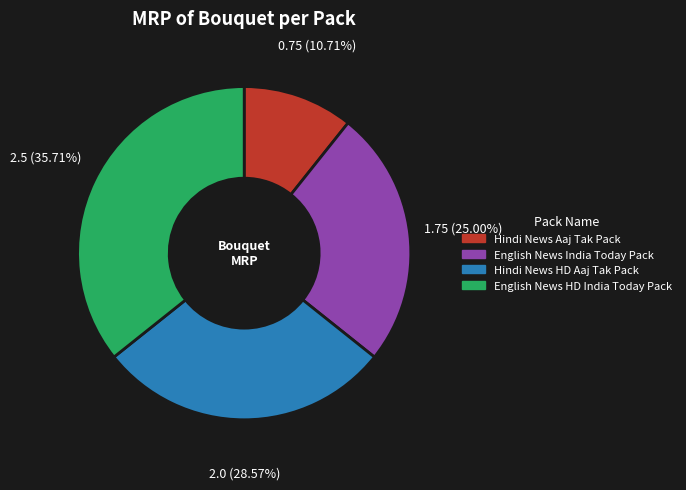

What is the largest slice in the pie chart?

English News HD India Today Pack